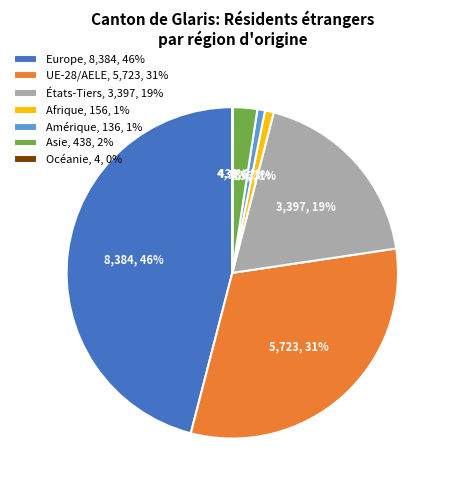

Is it true that Amérique is 10% of the pie?

False